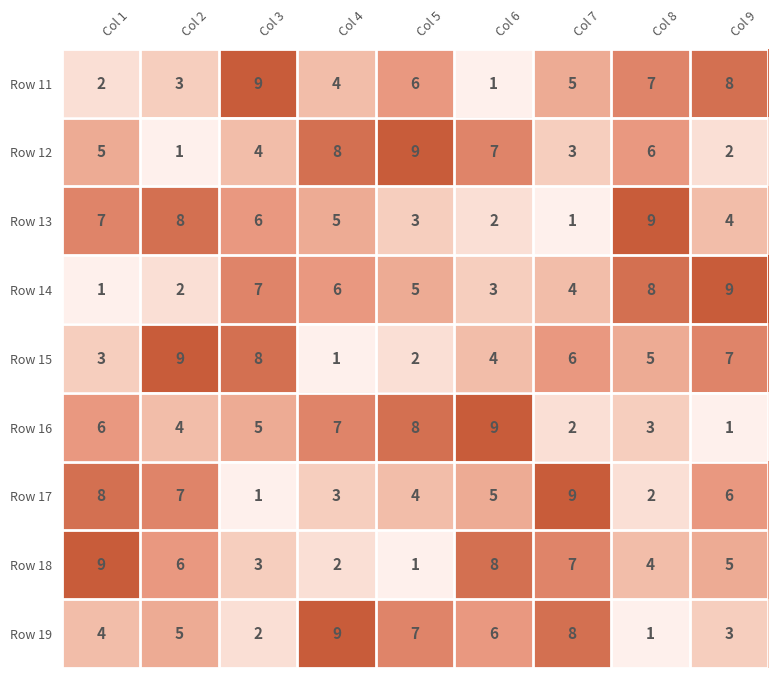

What is the average value of the Row 12 series?

5